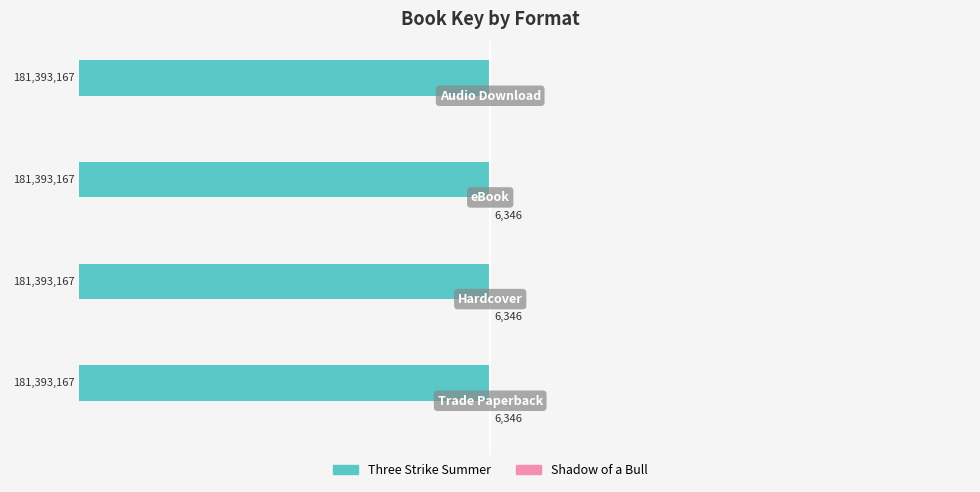

How many groups of bars are there?

4